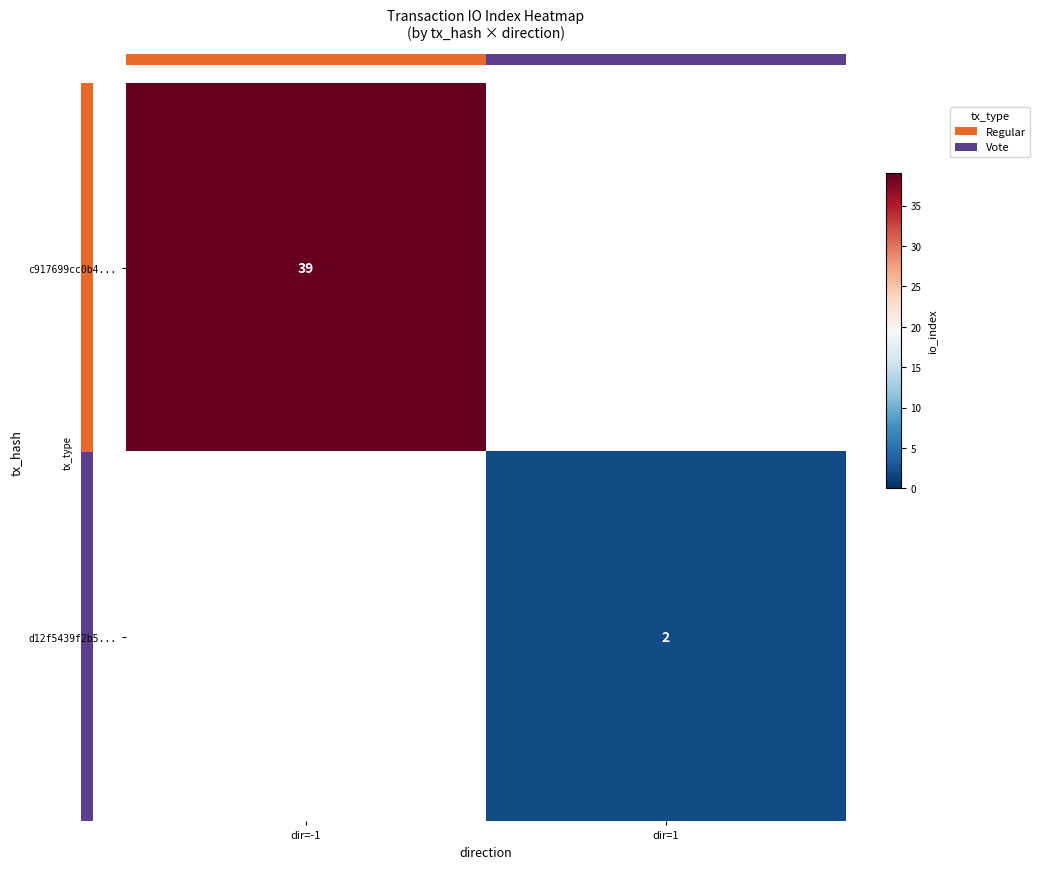

How many positive values does the d12f5439f2b5... series have?

1